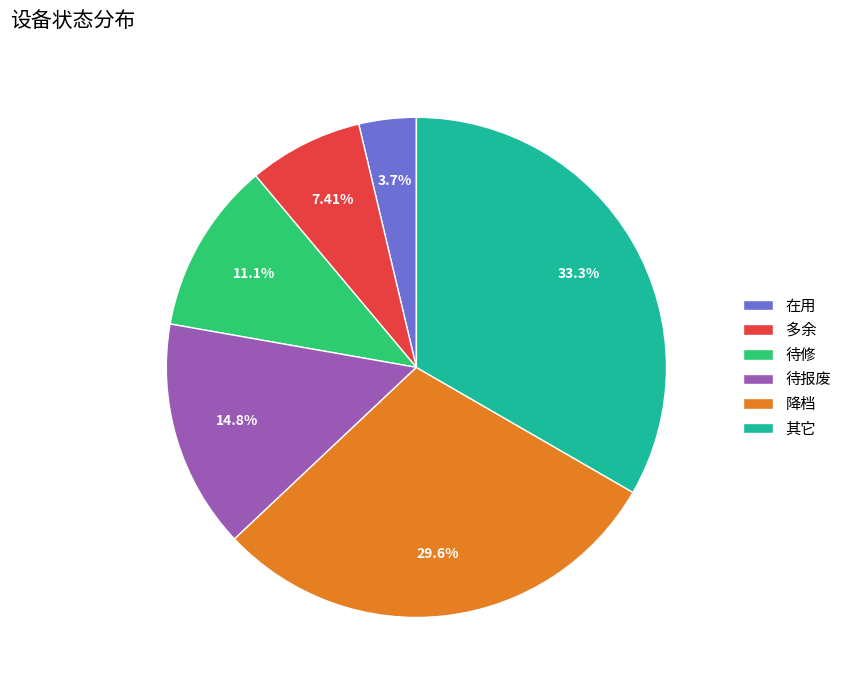

Is there any slice that represents more than half of the pie?

No